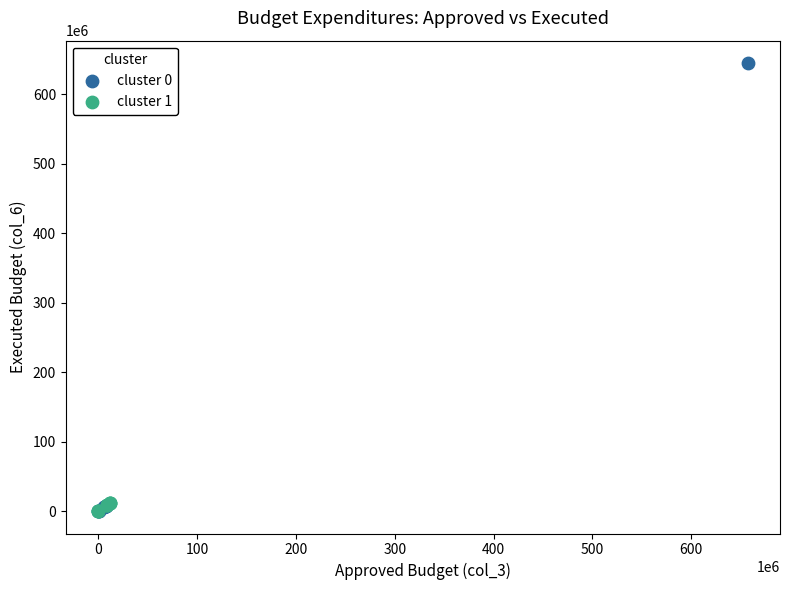

Which series has the widest spread of Y values?

cluster 0